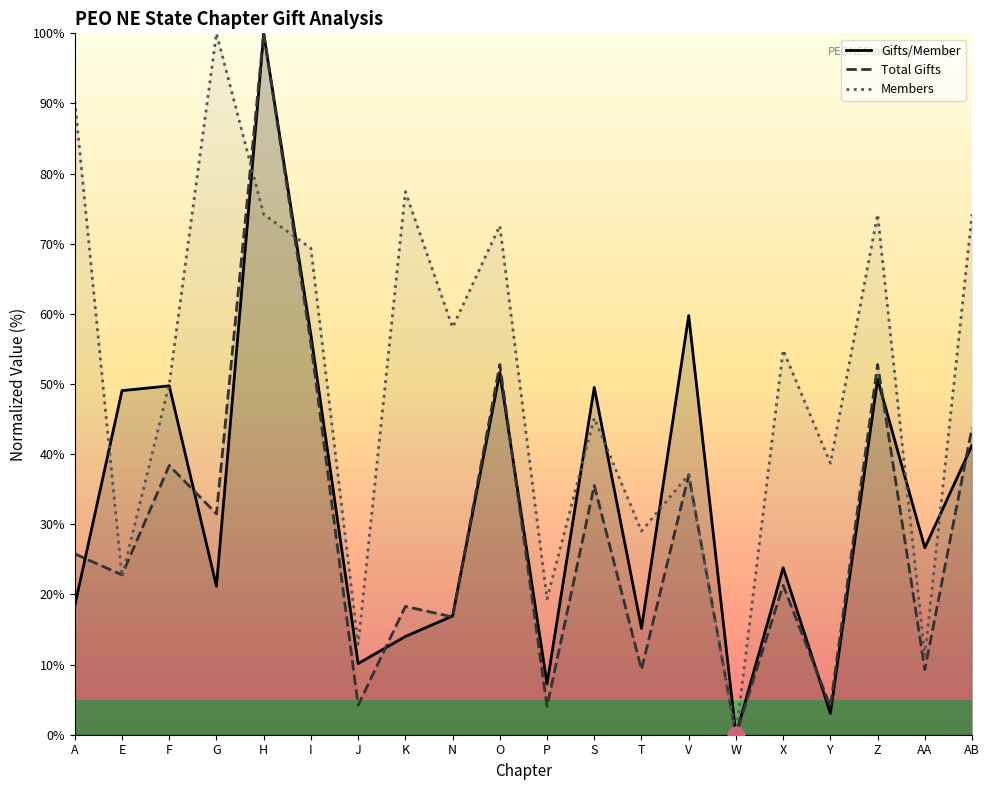

At which label does Members first exceed 54?

A